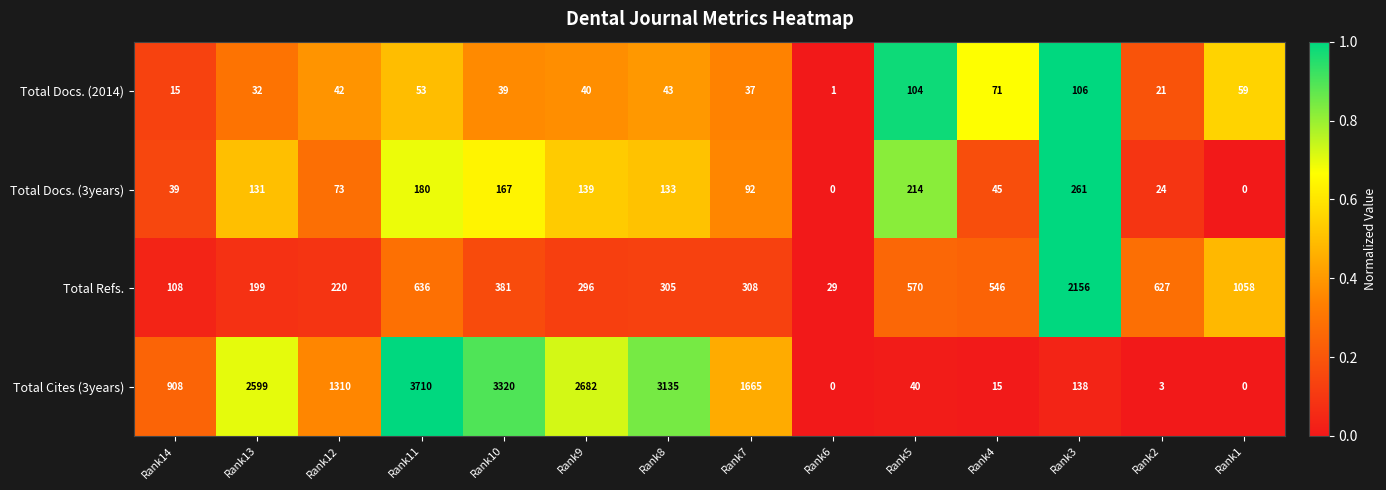

What is the highest value of the Total Docs. (3years) series?

261